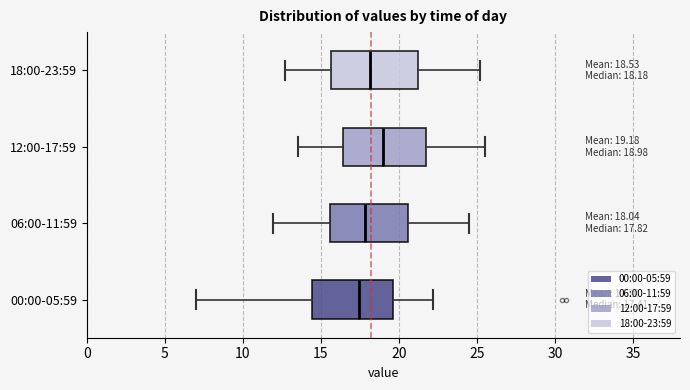

Which box has the furthest to the right median line?

12:00-17:59